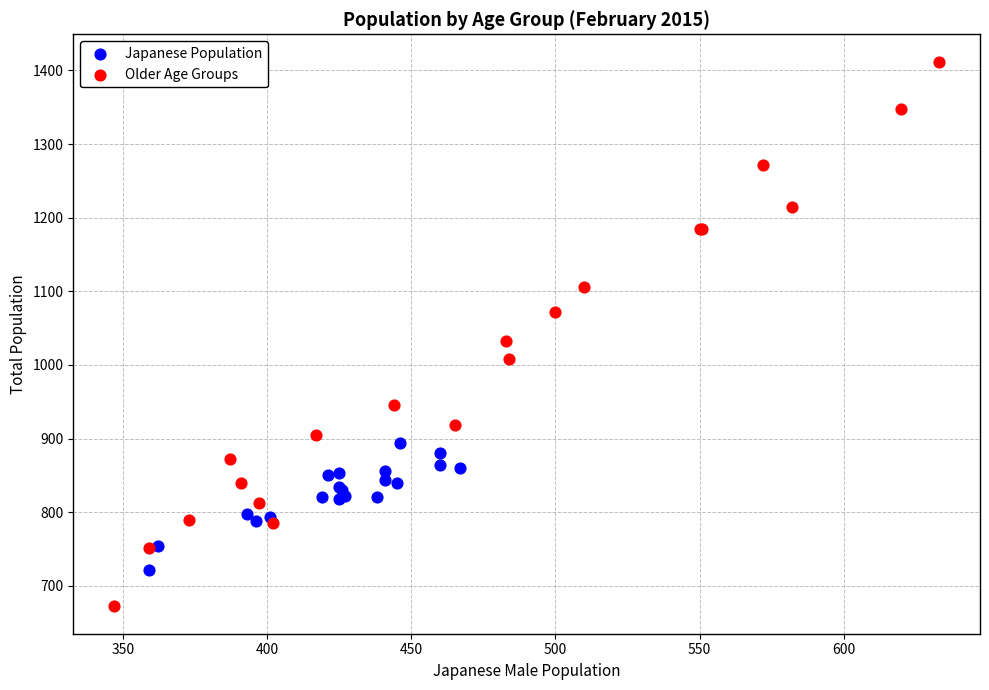

Which series has the widest spread of Y values?

Older Age Groups